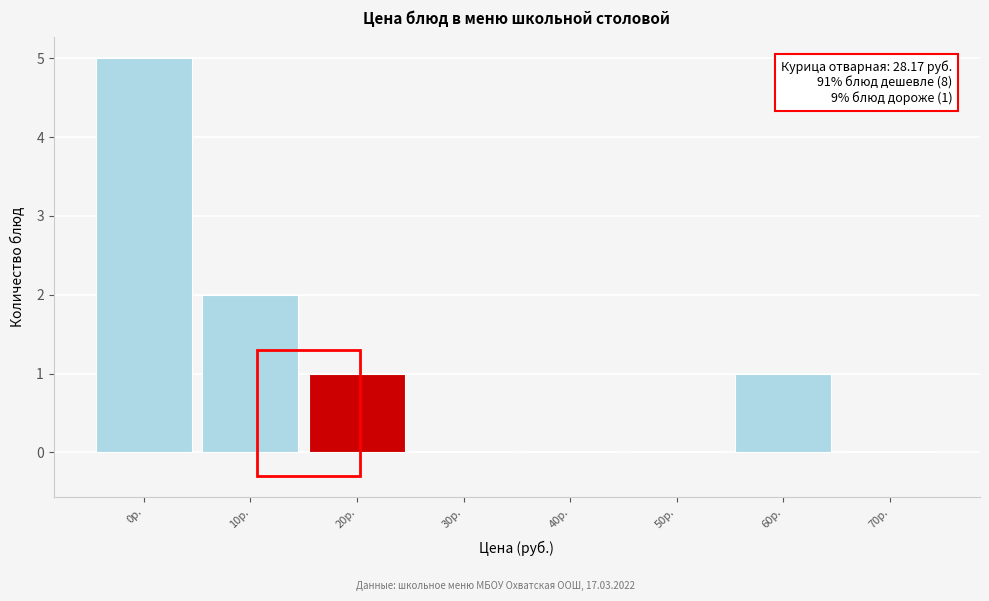

Reading left to right, extract all data points from this chart.

0р.=5	10р.=2	20р.=1	30р.=0	40р.=0	50р.=0	60р.=1	70р.=0